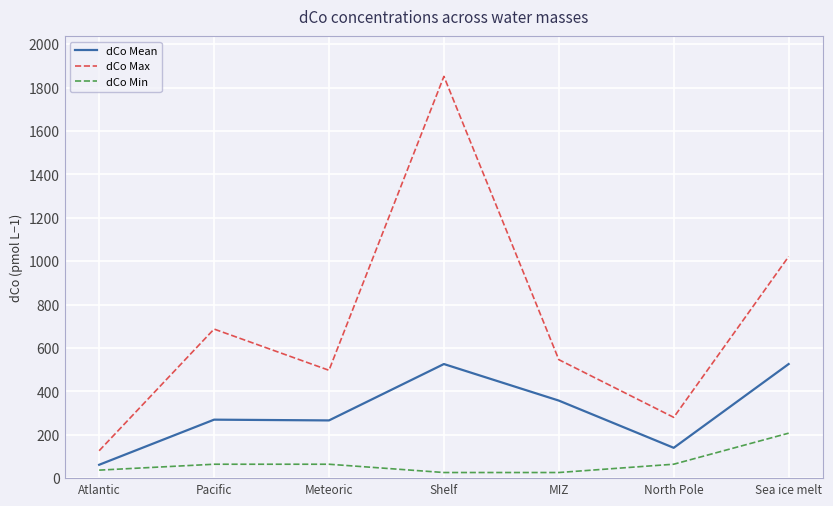

Rank the series by their average value, from highest to lowest.

dCo Max, dCo Mean, dCo Min